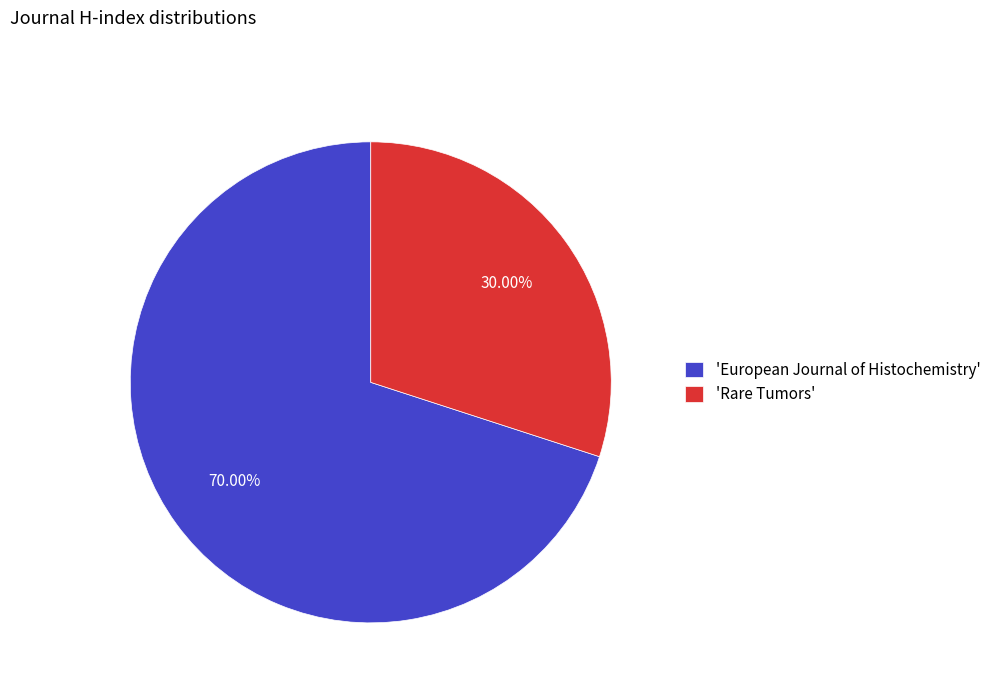

What is the ratio of the value at 'Rare Tumors' to the value at 'European Journal of Histochemistry'?

0.4